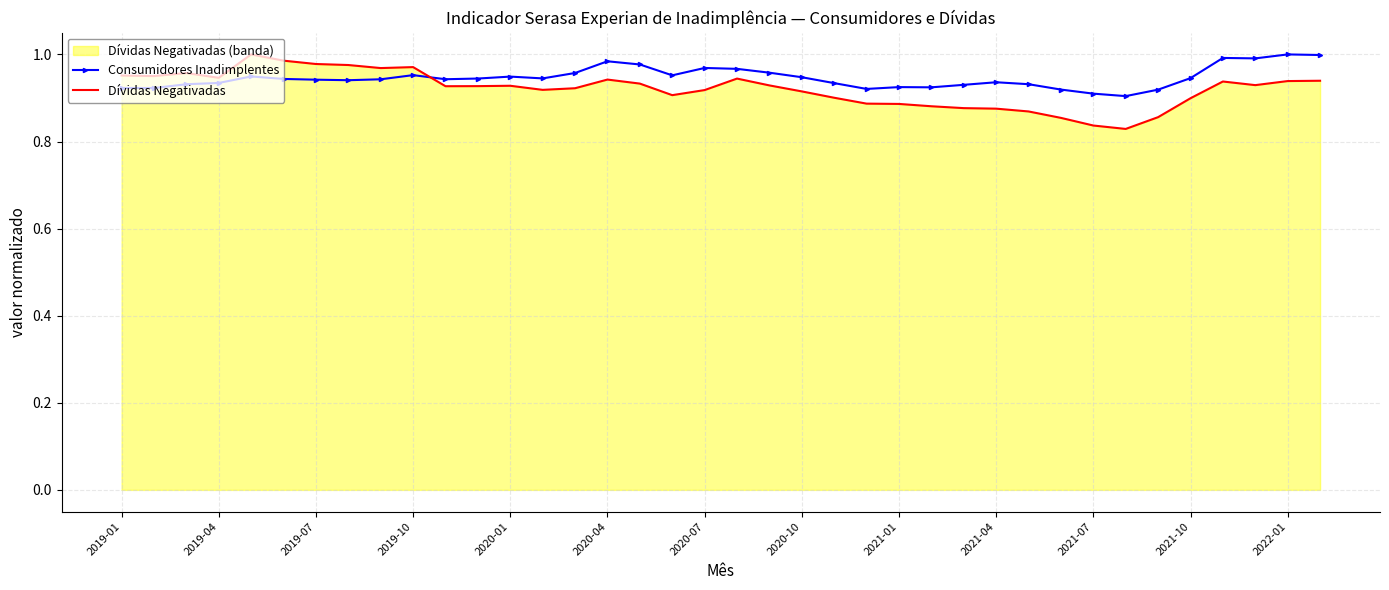

At 26, list the series in order from largest to smallest.

Consumidores Inadimplentes, Dívidas Negativadas